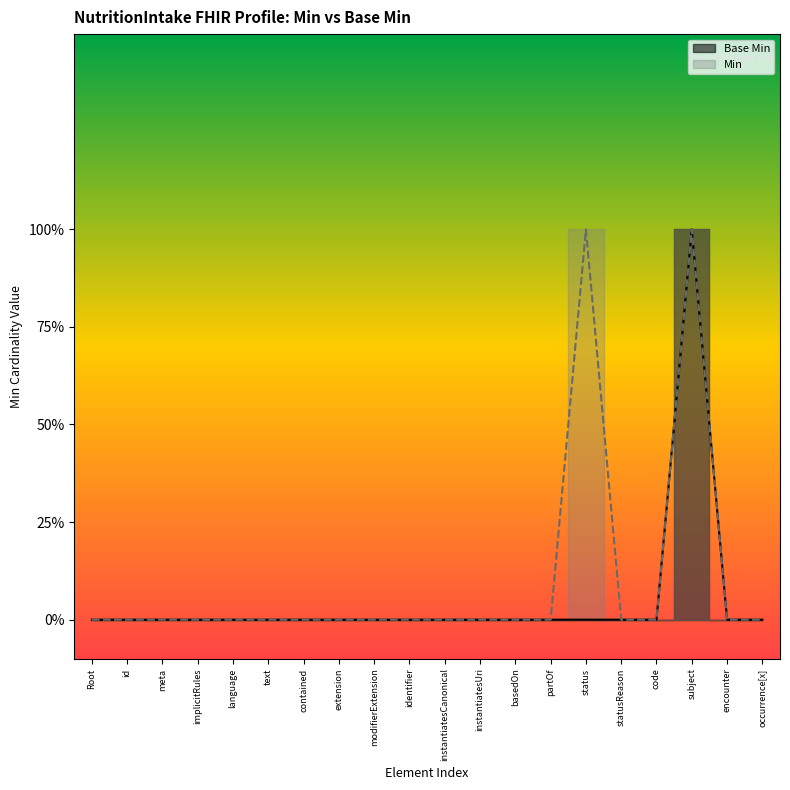

The value at meta is 0. True or false?

True